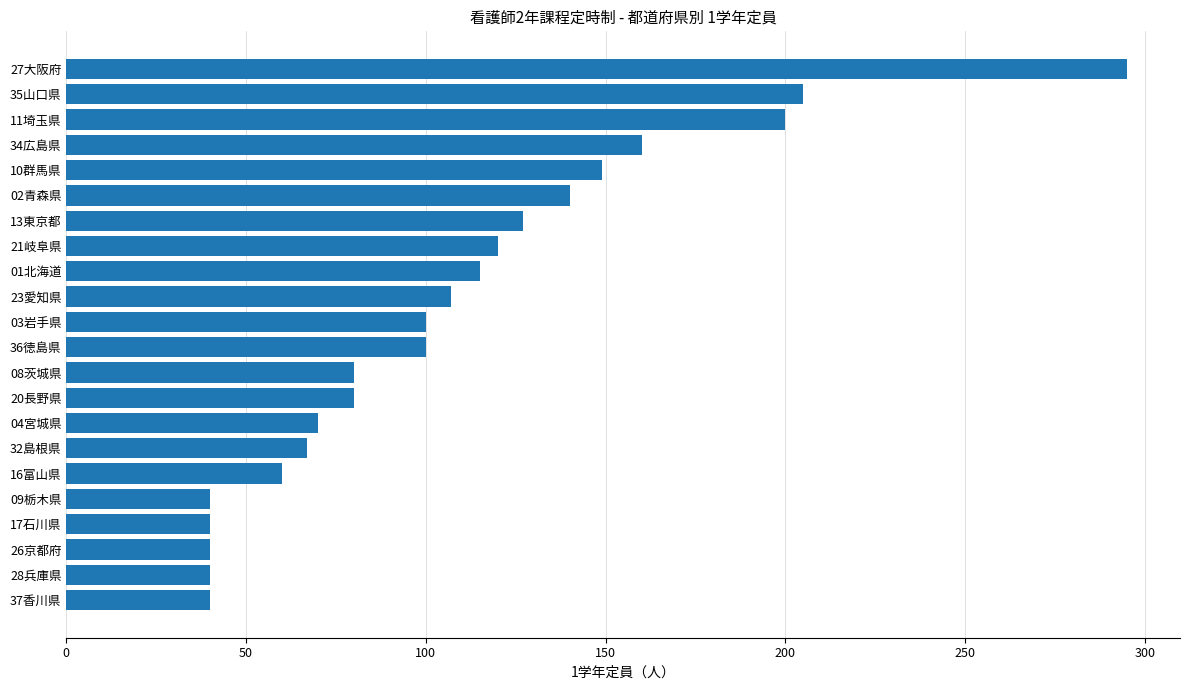

The chart shows a value of 32 at 13東京都. True or false?

False